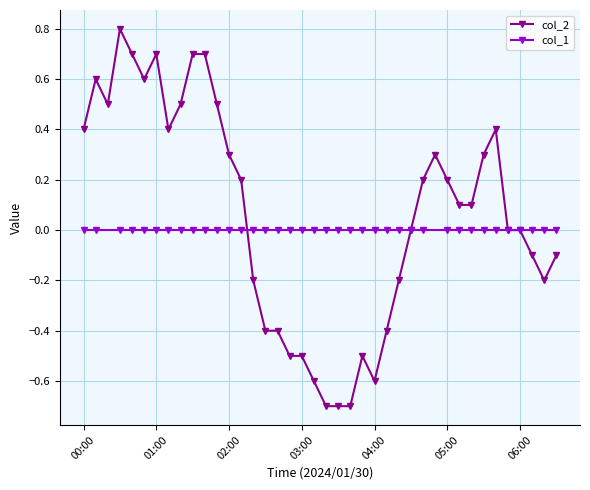

What is the difference between the highest and lowest values at 06:30?

0.1